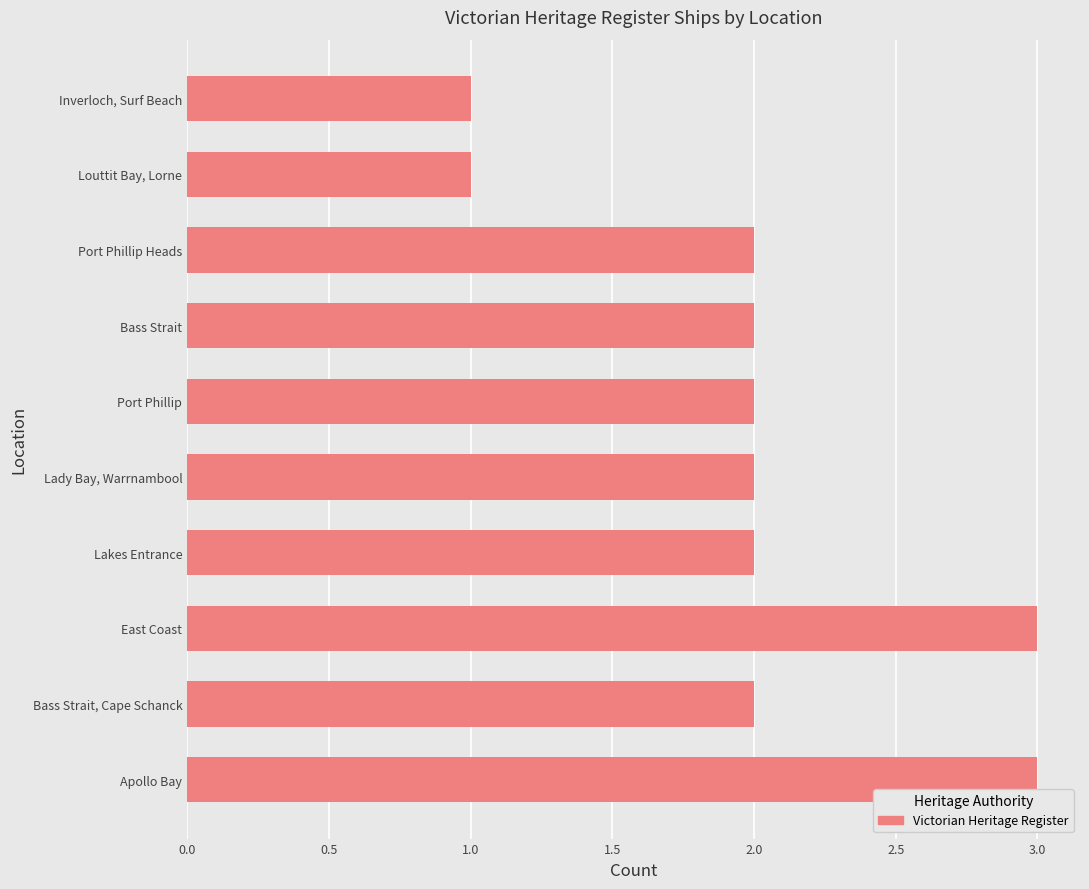

What value does the data have at Apollo Bay?

3